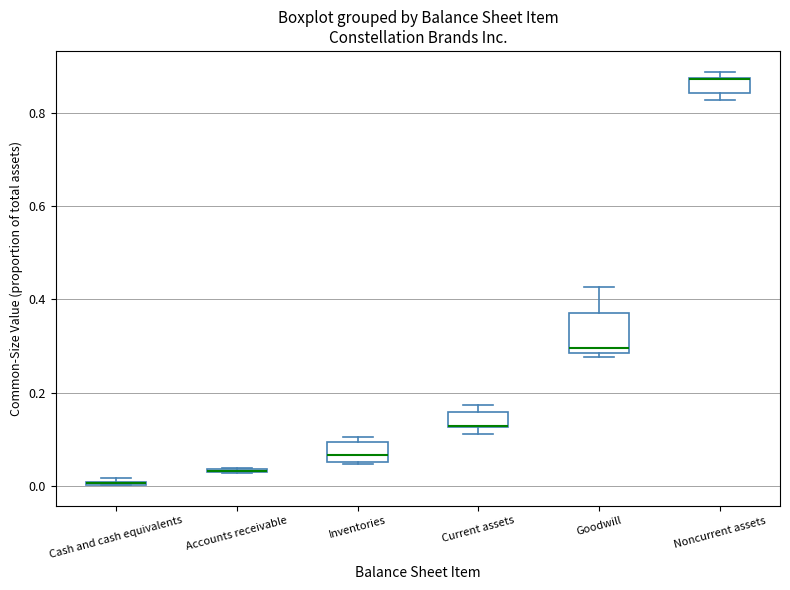

Where is the upper edge of the box for Current assets on the y-axis? The values are not printed on the chart, so give them approximately, as read against the axis.

0.16